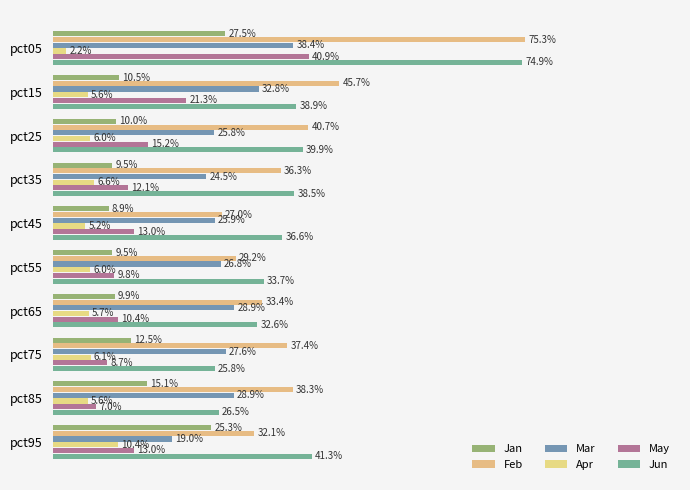

What is the highest value of the Apr series?

0.1